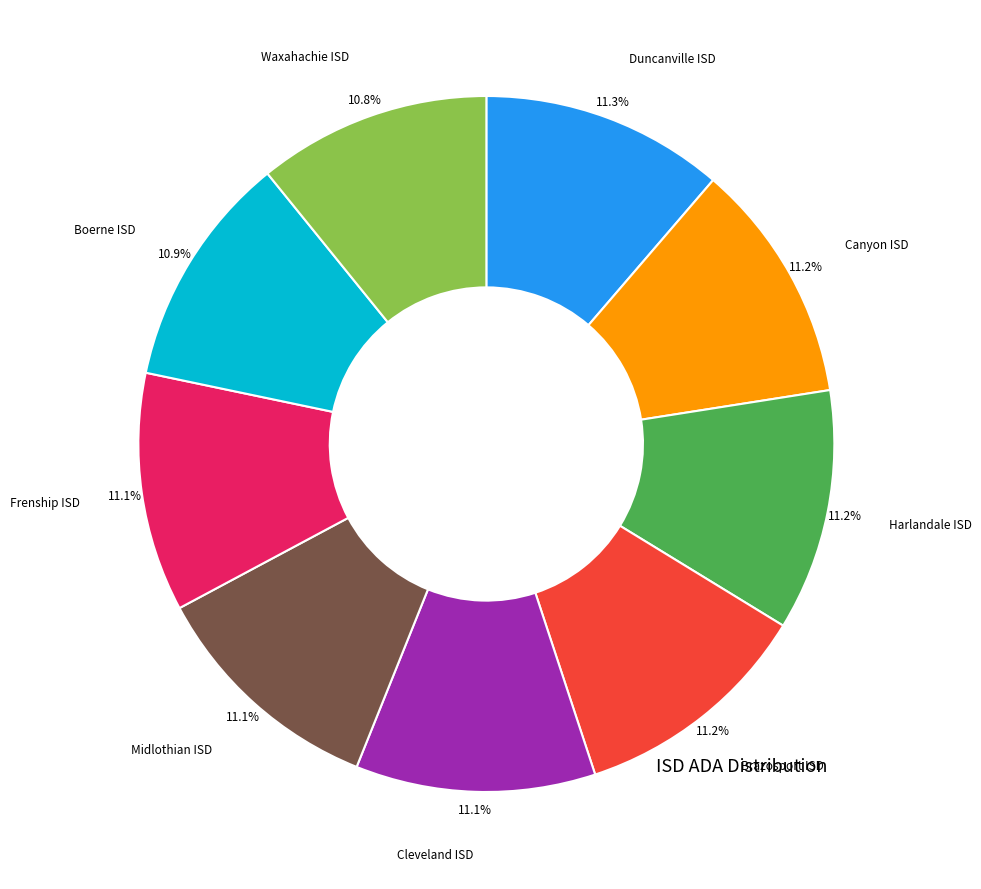

How many segments does this pie chart have?

9